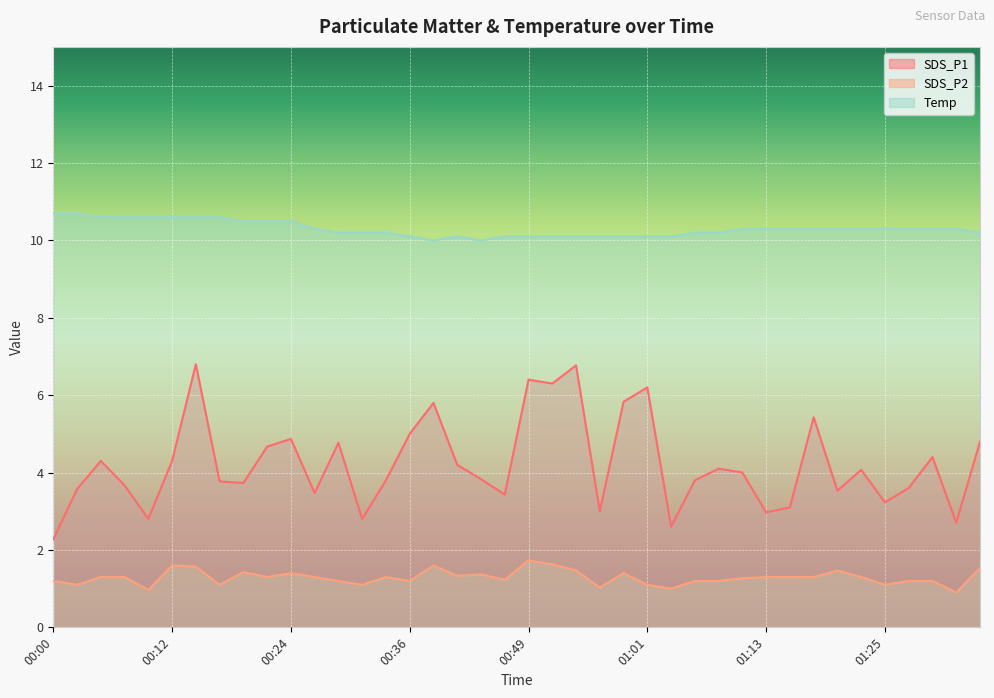

At how many categories does at least one series exceed 6?

40